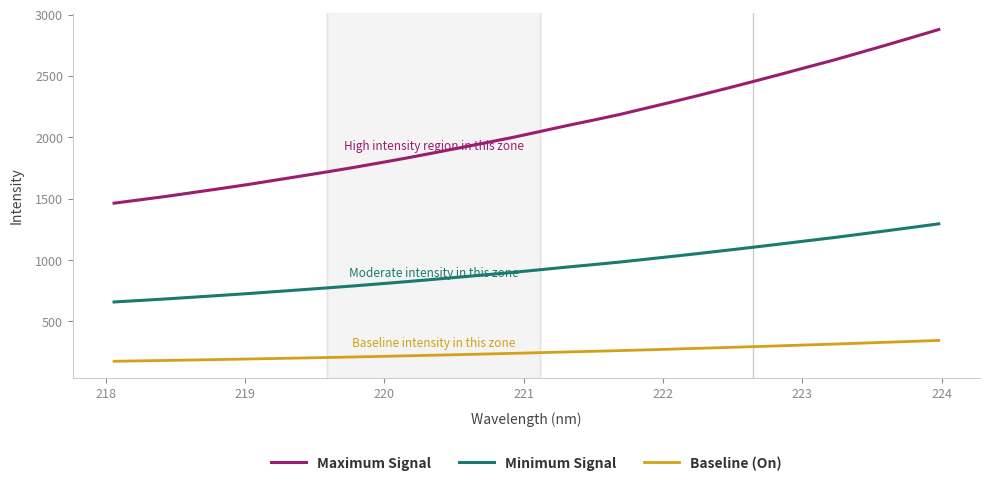

Which series has the largest range (max minus min)?

Maximum Signal